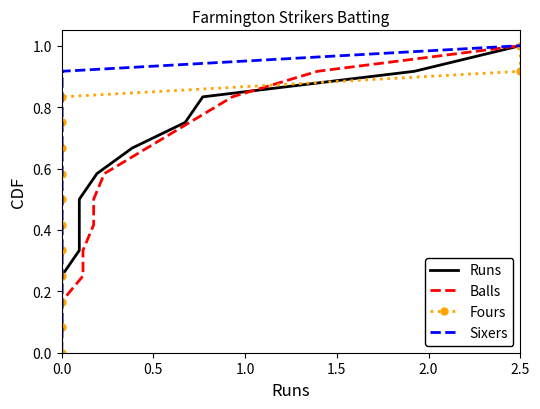

At how many categories does at least one series exceed 0?

12